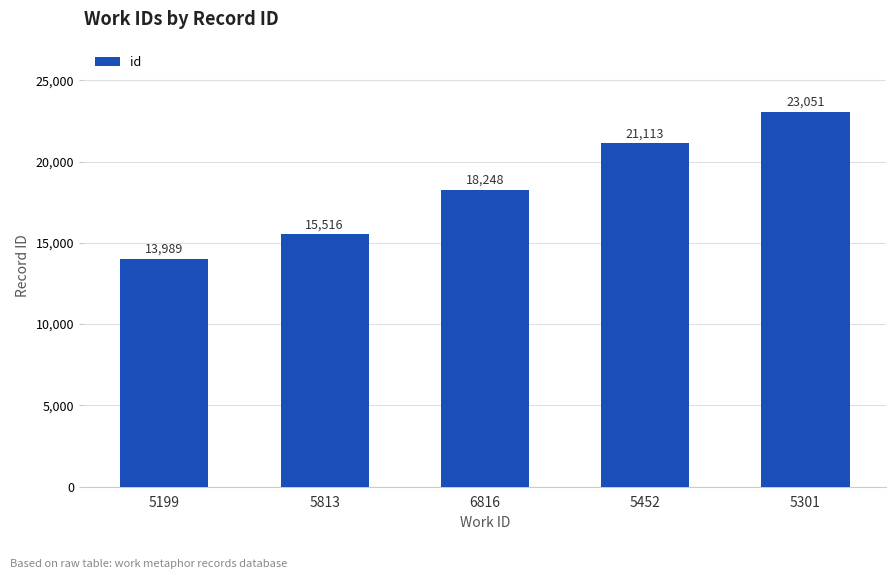

How many data points does each series have?

5